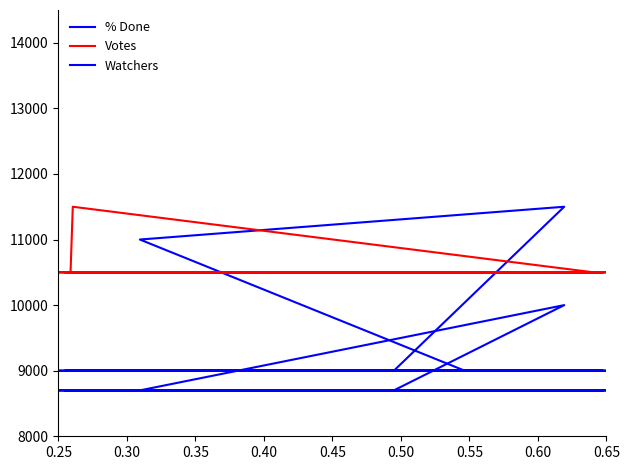

Reading left to right, what are all the values shown in this chart?

% Done: 9000	9000	9000	9000	9000	9000	9000	9000	9000	9000	9000	9000	9000	9000	9000	9000	9000	9000	9000	9000	9000	9000	9000	9000	9000	9000	9000	9000	9000	9000	11000	11500	9000	9000	9000	9000	9000	9000	9000	9000
Votes: 10500	10500	10500	10500	10500	10500	10500	10500	10500	10500	10500	10500	10500	10500	10500	10500	10500	10500	11500	10500	10500	10500	10500	10500	10500	10500	10500	10500	10500	10500	10500	10500	10500	10500	10500	10500	10500	10500	10500	10500
Watchers: 8700	8700	8700	8700	8700	8700	8700	8700	8700	8700	8700	8700	8700	8700	8700	8700	8700	8700	8700	8700	8700	8700	8700	8700	8700	8700	8700	8700	8700	8700	8700	10000	8700	8700	8700	8700	8700	8700	8700	8700